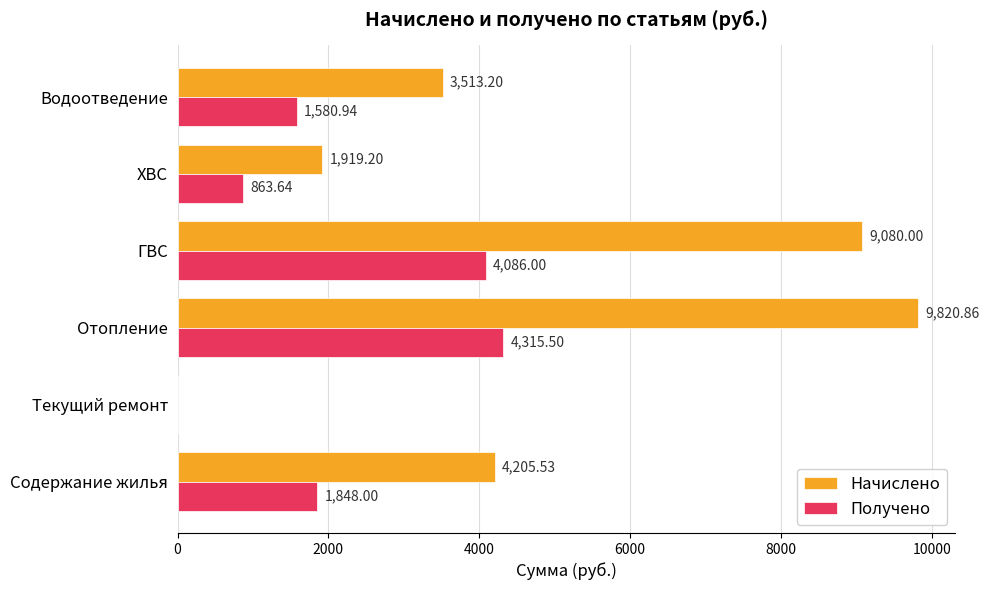

At which label is Получено closest to 2157?

Содержание жилья